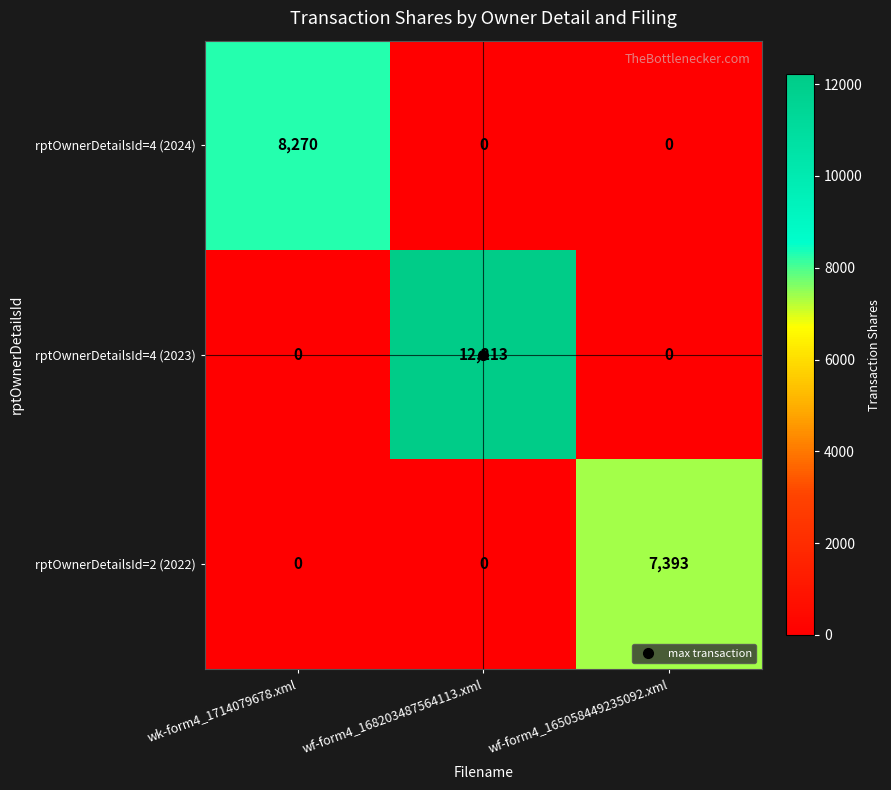

List the series in order of their peak value, highest first.

rptOwnerDetailsId=4 (2023), rptOwnerDetailsId=4 (2024), rptOwnerDetailsId=2 (2022)